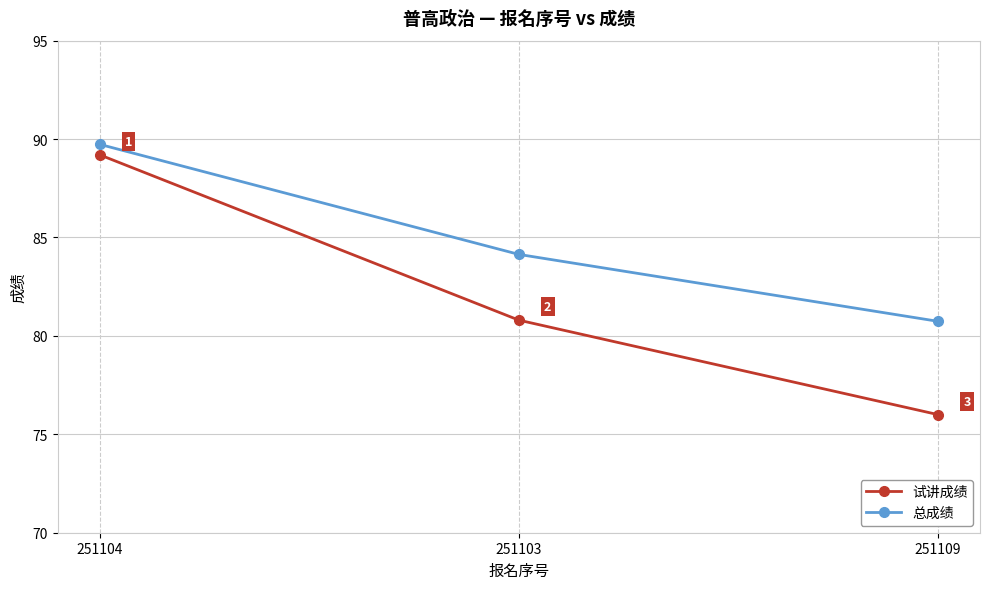

How many lines are shown in the chart?

2